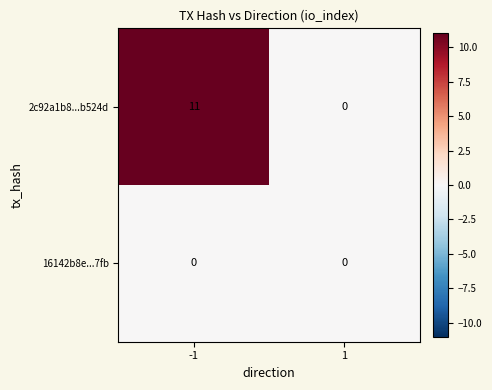

Rank the series at -1 from highest to lowest value.

2c92a1b8...b524d, 16142b8e...7fb